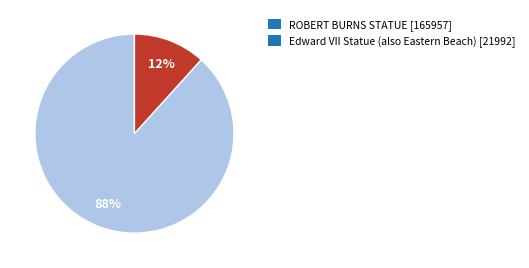

Do Edward VII Statue (also Eastern Beach) and ROBERT BURNS STATUE together represent more than half of the pie?

Yes